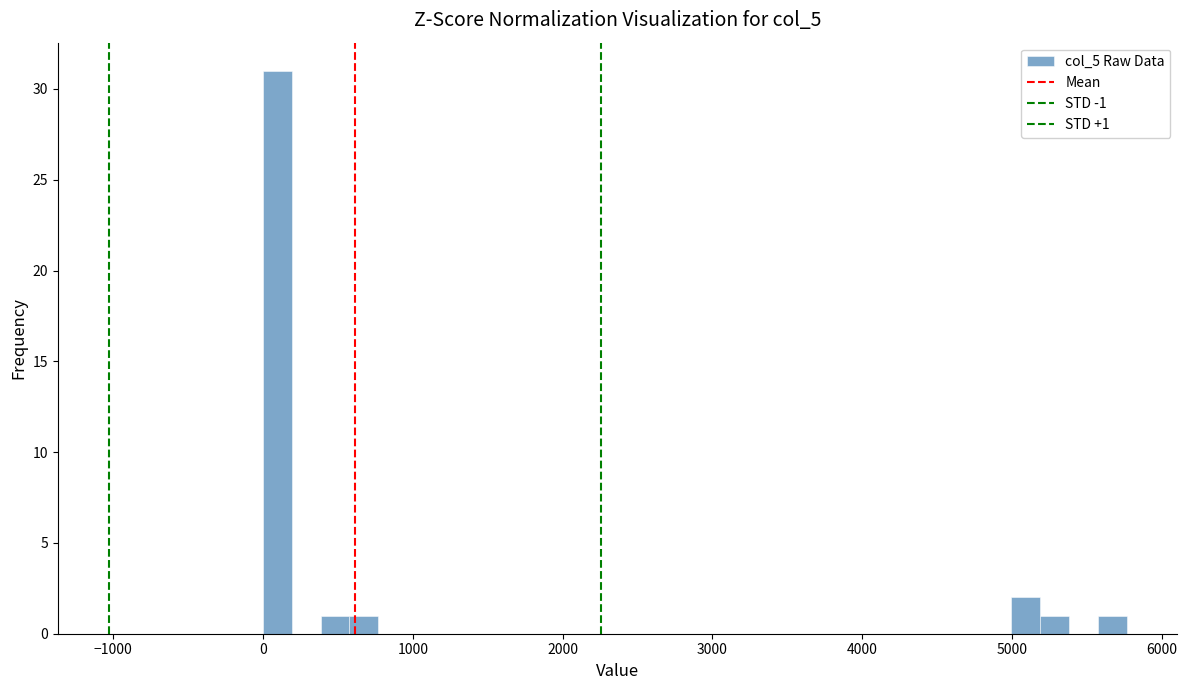

Around what value on the x-axis is the tallest bar? Give the approximate position of its centre, as read against the axis.

100